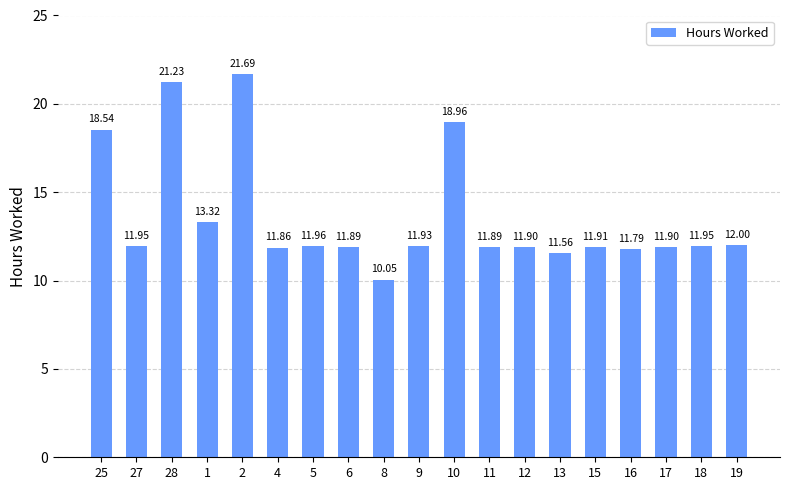

What is the ratio of the value at 8 to the value at 25?

0.5